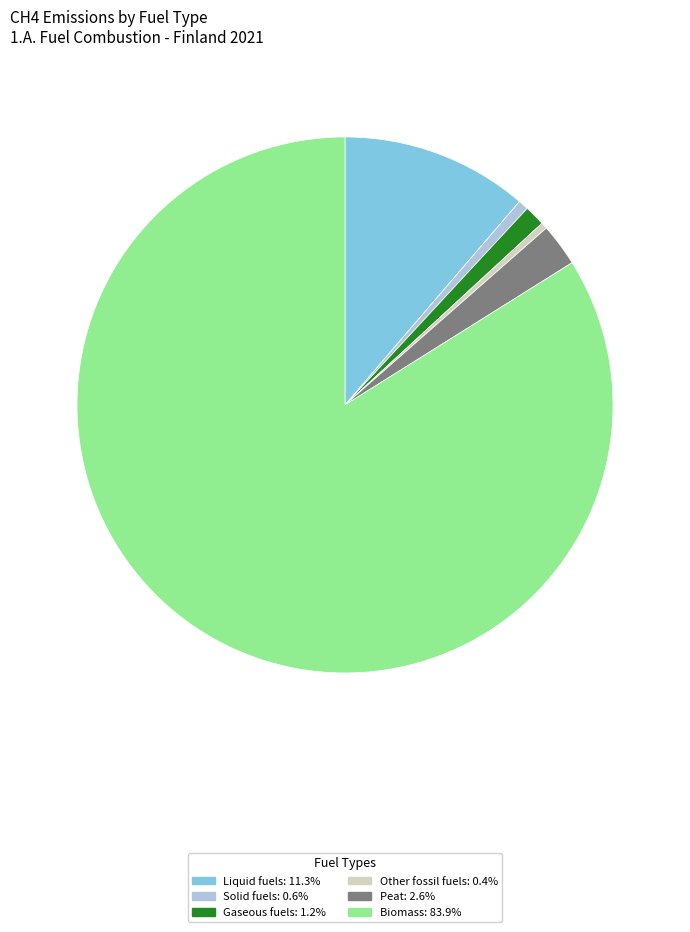

Is there any slice that represents more than half of the pie?

Yes